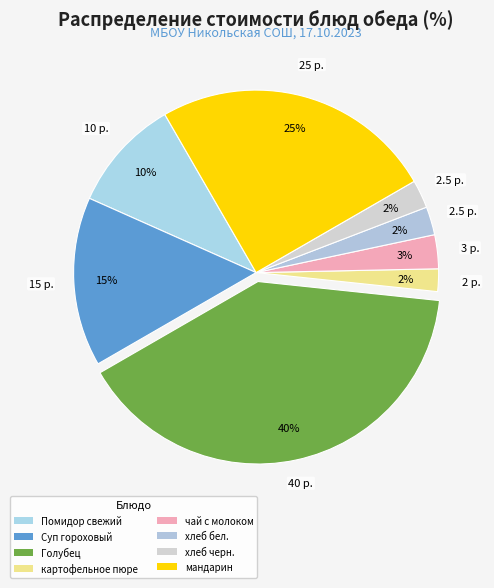

How many slices are in this pie chart?

8